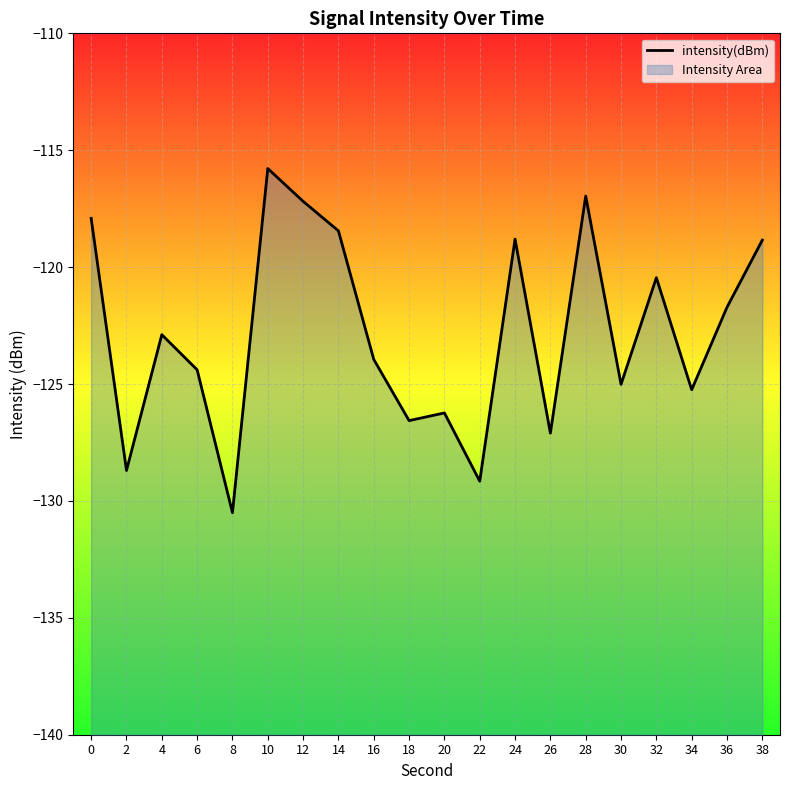

What is the change in value from 2 to 6?

+4.3